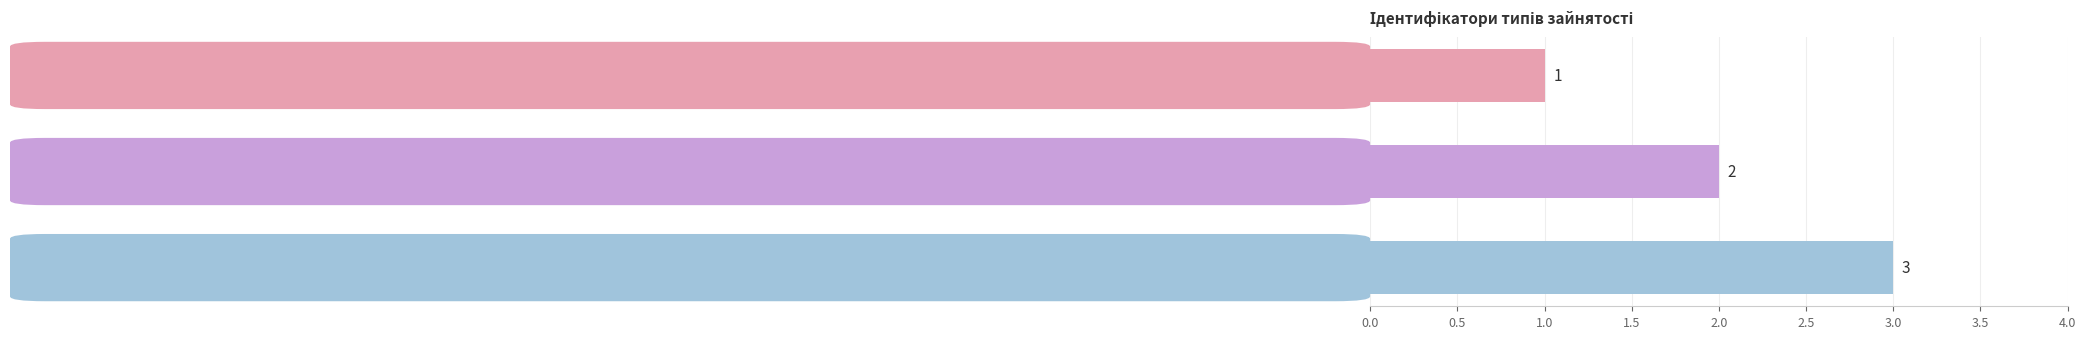

How many series are shown in this chart?

1